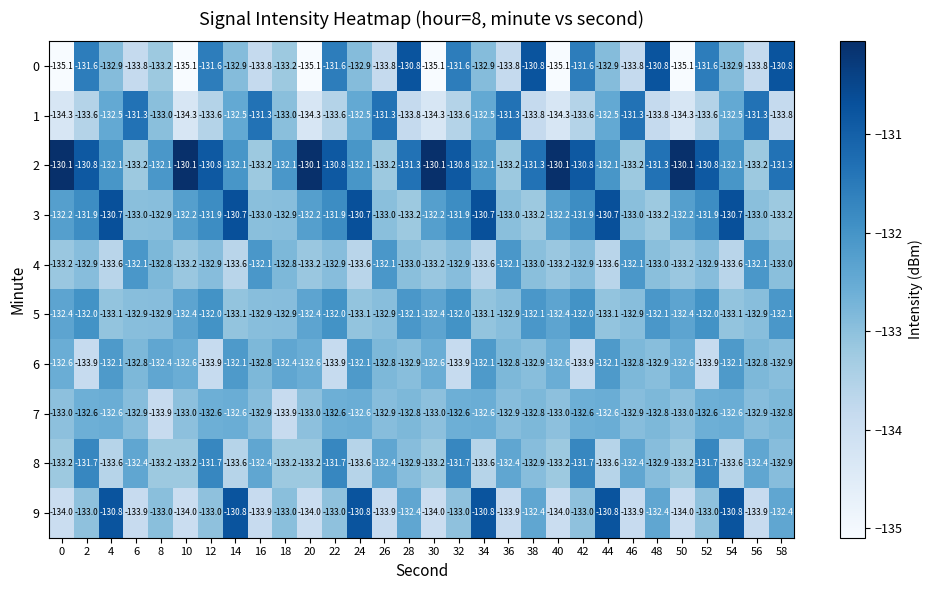

Which series has the largest total across all categories?

2